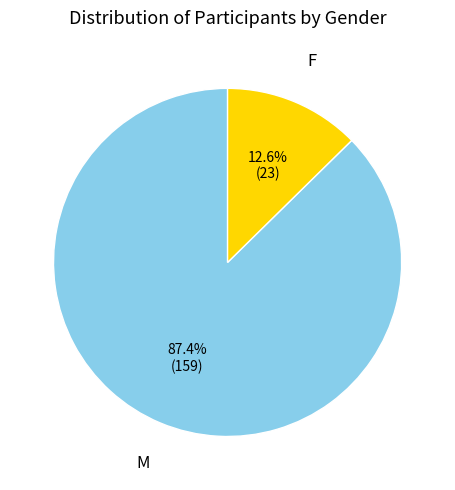

Which category has the biggest portion of the pie?

M